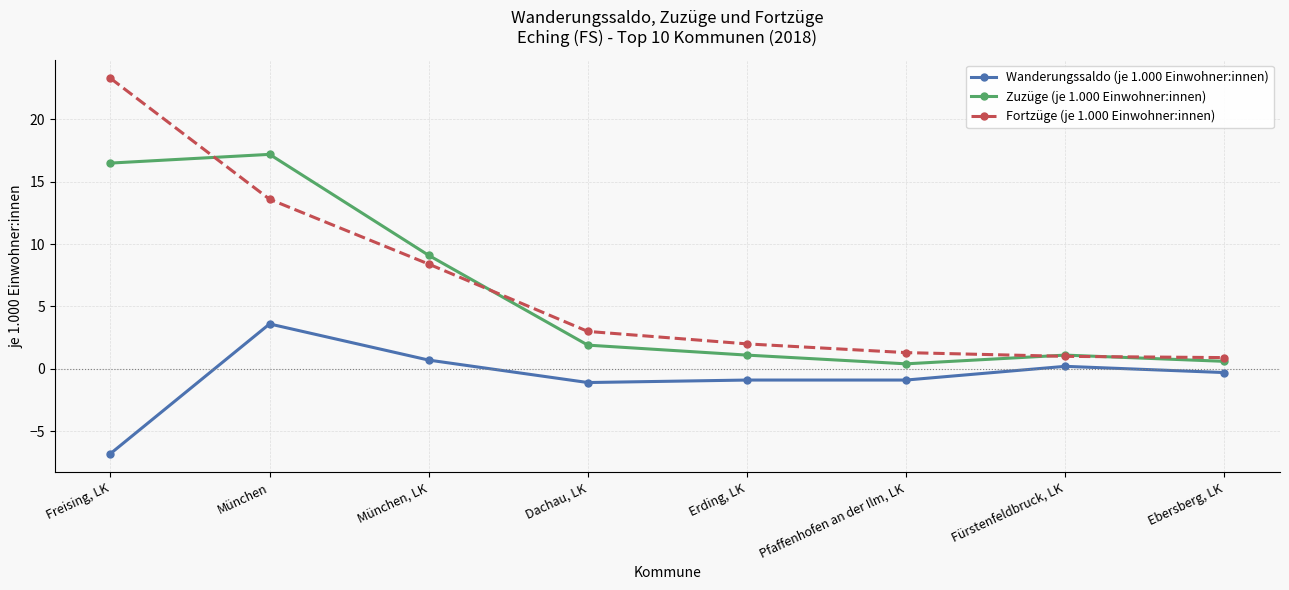

At which category does the chart reach its minimum across all series?

Freising, LK